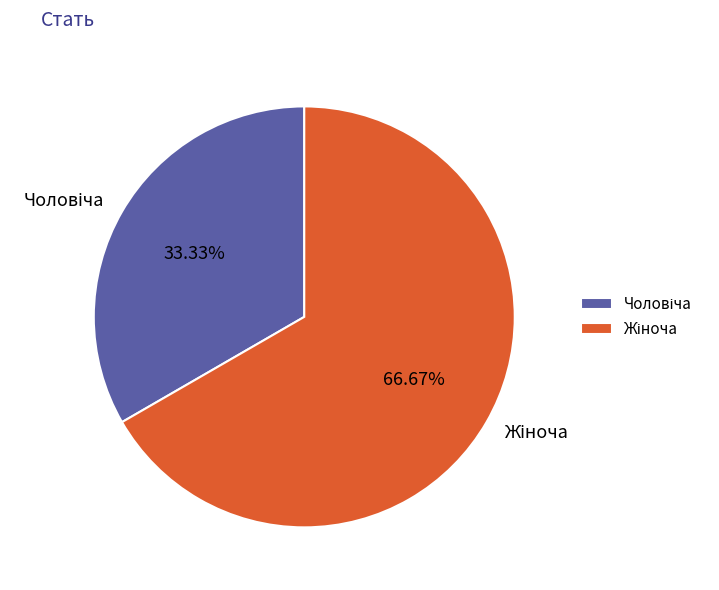

Does any single category account for the majority?

Yes